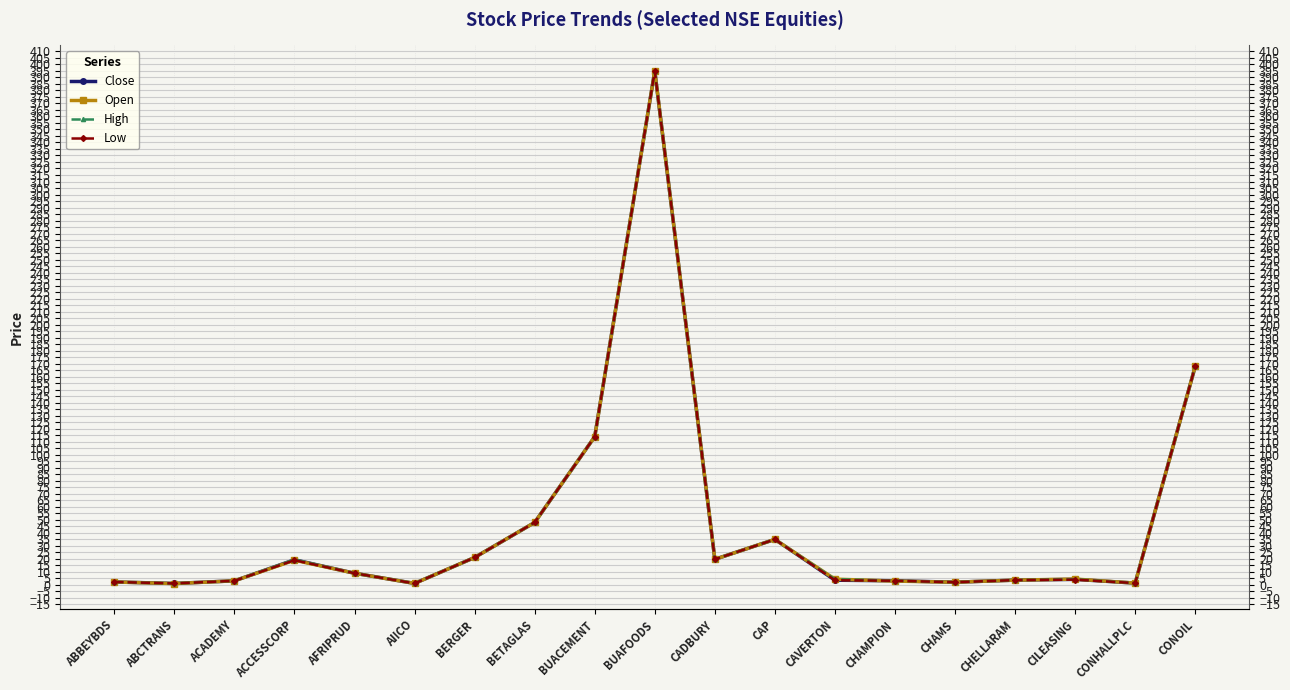

What is the lowest value of the Open series?

1.1